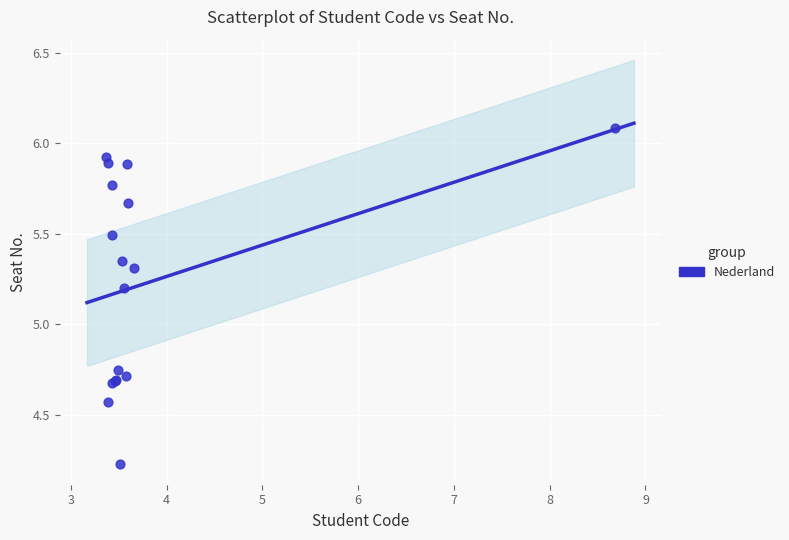

What Y value in the scatter plot is closest to 5?

5.2